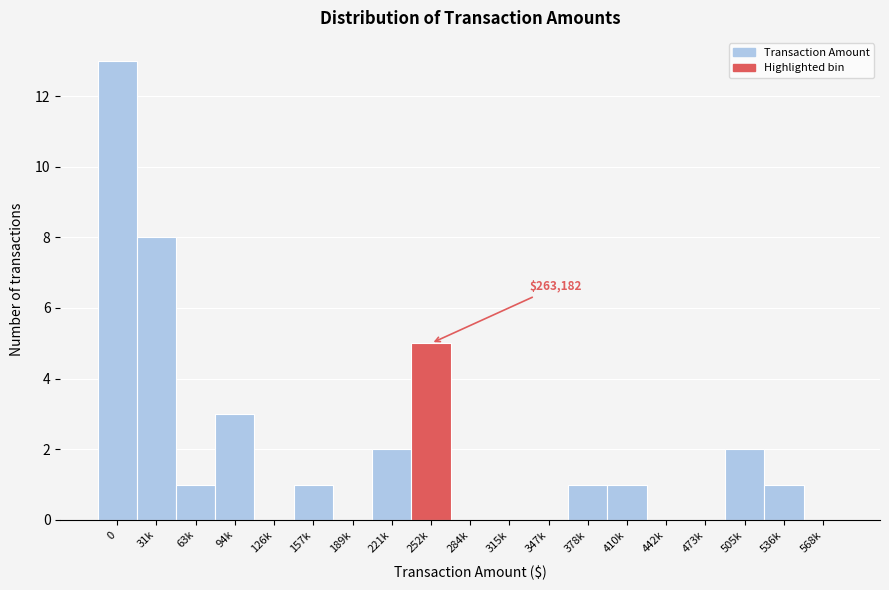

Reading right to left, extract all data points from this chart.

568k=0	536k=1	505k=2	473k=0	442k=0	410k=1	378k=1	347k=0	315k=0	284k=0	252k=5	221k=2	189k=0	157k=1	126k=0	94k=3	63k=1	31k=8	0=13